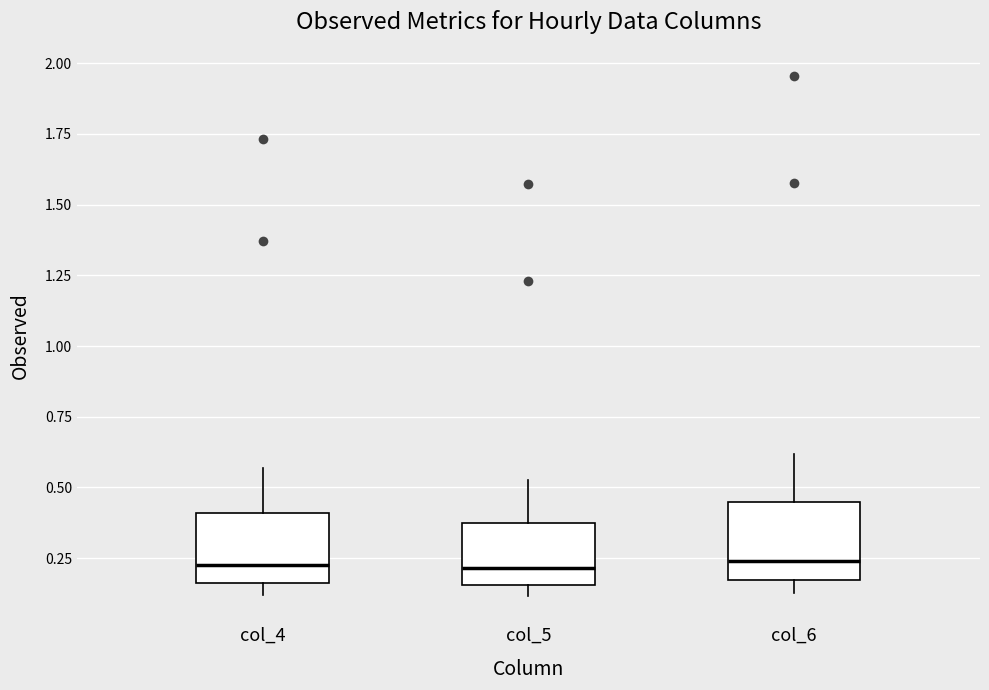

Reading left to right, read every box against the y-axis: the position of its median line, the range the box covers, and the ends of its whiskers. The values are not printed on the chart, so give them approximately, as read against the axis.

col_4: median 0.25, box 0.15 to 0.40, whiskers 0.10 to 0.55
col_5: median 0.20, box 0.15 to 0.40, whiskers 0.10 to 0.55
col_6: median 0.25, box 0.15 to 0.45, whiskers 0.15 (just below the box's lower edge) to 0.60